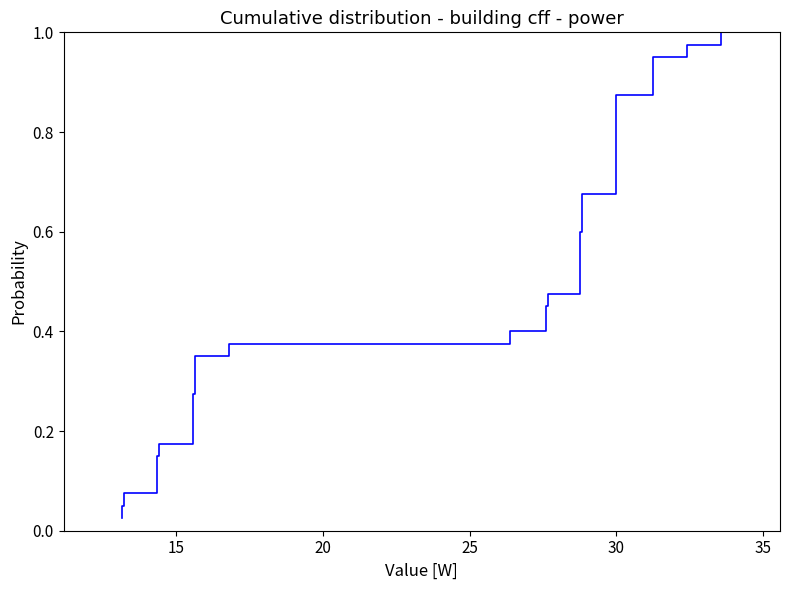

Reading right to left, transcribe all the data shown in this chart.

1.0	1.0	0.9	0.9	0.9	0.9	0.8	0.8	0.8	0.8	0.8	0.7	0.7	0.7	0.7	0.6	0.6	0.6	0.6	0.5	0.5	0.5	0.5	0.4	0.4	0.4	0.3	0.3	0.3	0.3	0.2	0.2	0.2	0.2	0.1	0.1	0.1	0.1	0.1	0.0